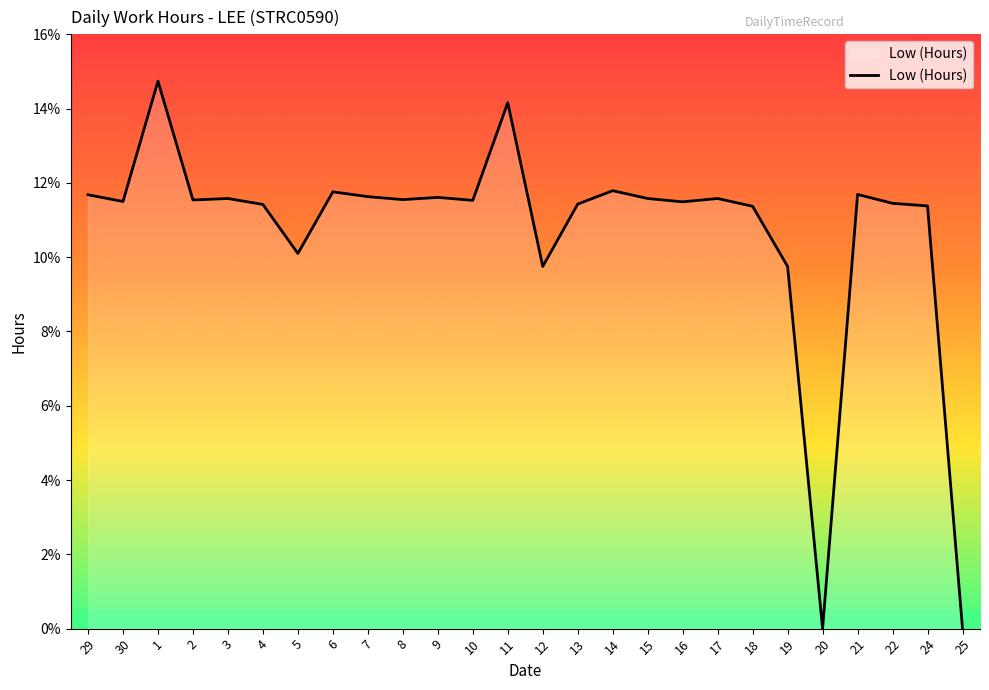

What is the change in value from 3 to 11?

+2.6